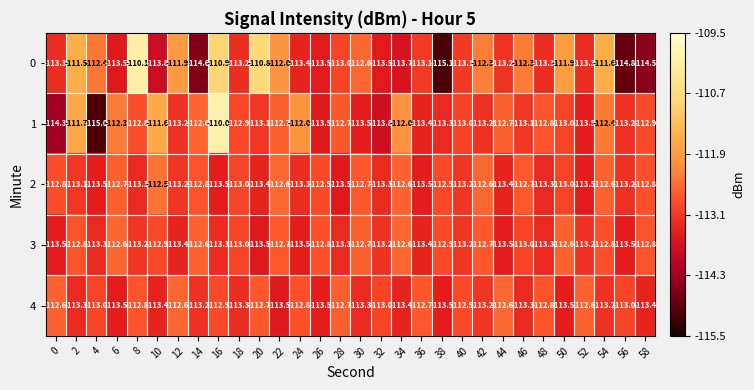

How many categories are shown in the chart?

30